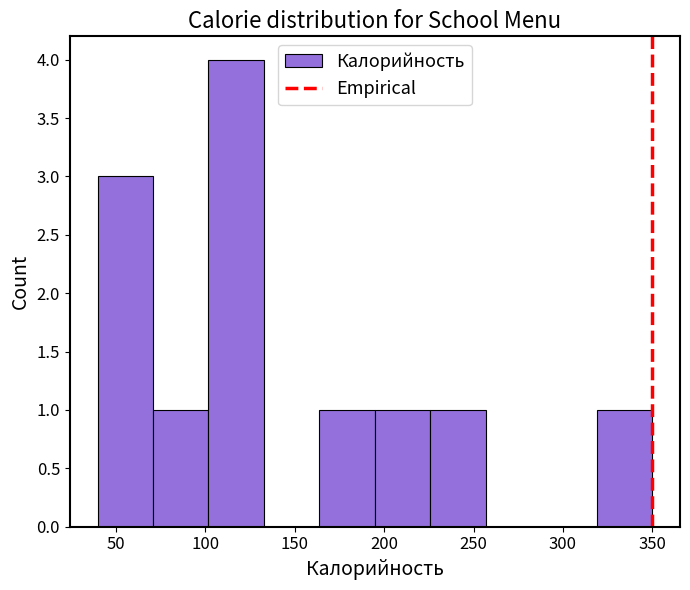

Reading left to right, list every bar in this chart as the range it spans on the x-axis followed by its height. Neither the bar edges nor the heights are printed on the chart, so give them approximately, as read against the axes.

40 to 70: 3
70 to 100: 1
100 to 135: 4
135 to 165: 0
165 to 195: 1
195 to 225: 1
225 to 255: 1
255 to 290: 0
290 to 320: 0
320 to 350: 1